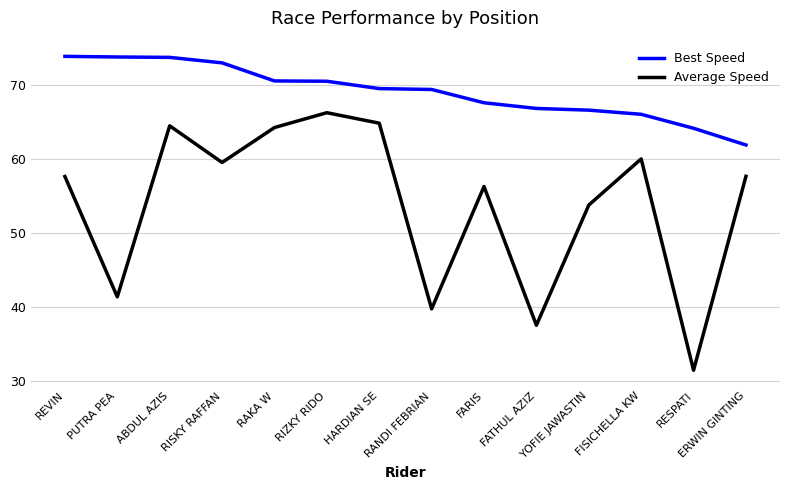

The value of Average Speed at FATHUL AZIZ is 16.5. True or false?

False